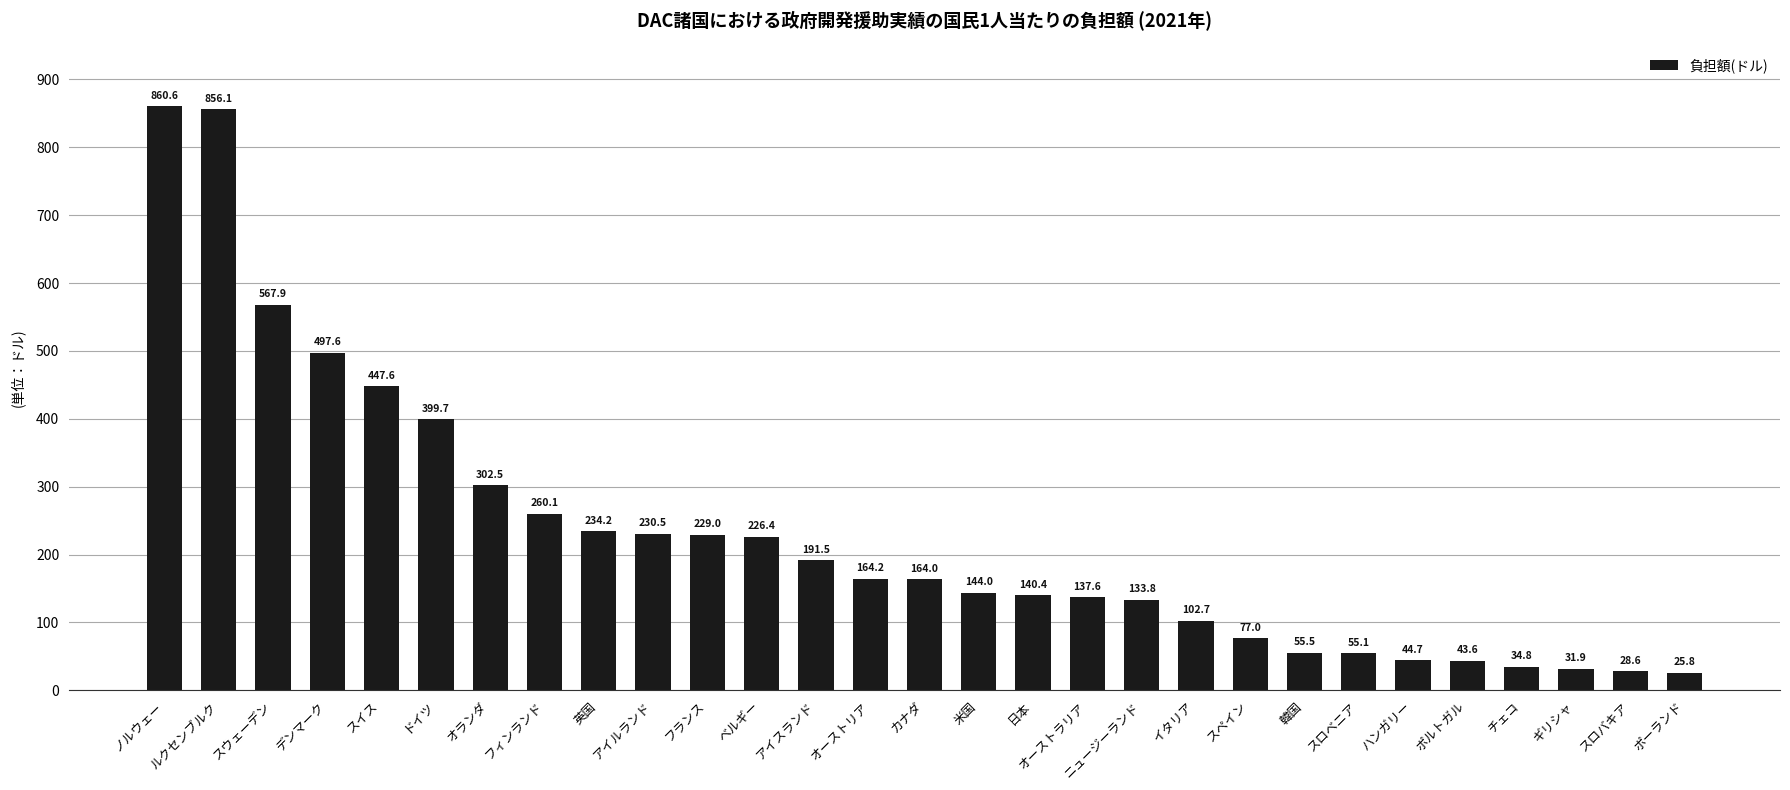

What is the ratio of the value at デンマーク to the value at ポルトガル?

11.4